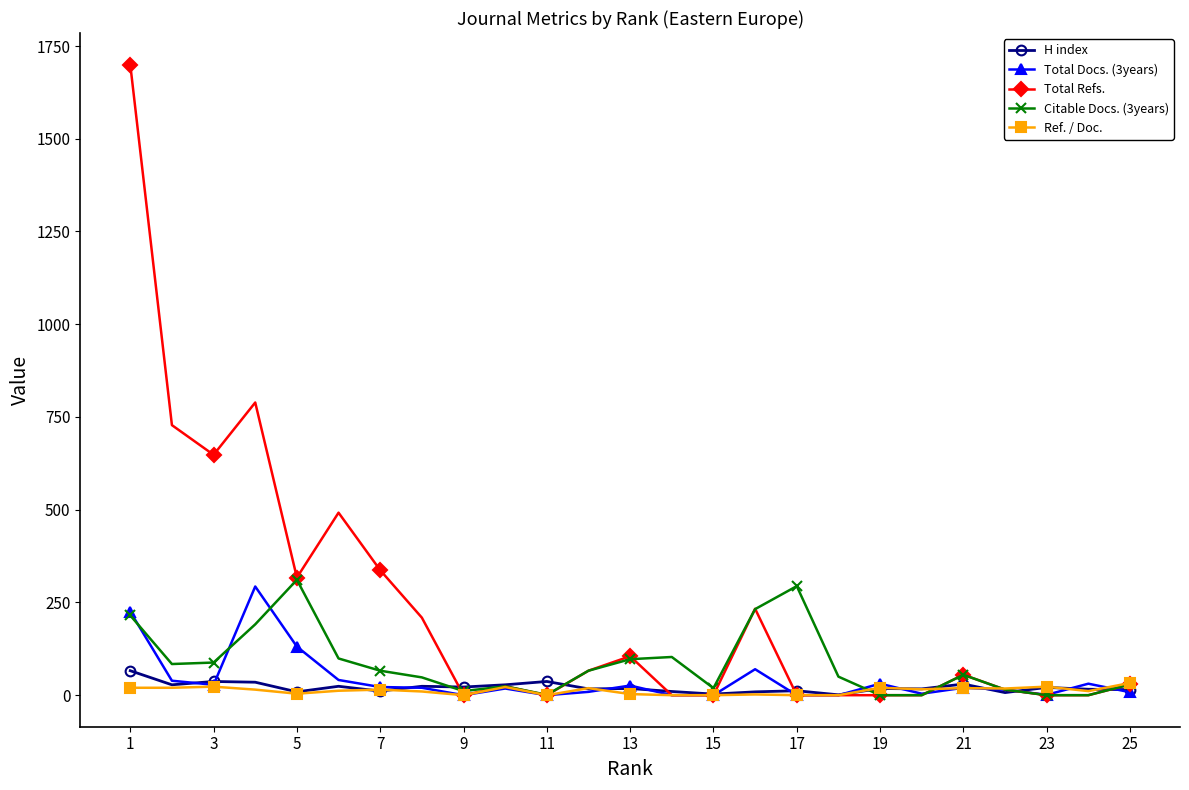

How many data points in Total Docs. (3years) are less than 20?

12